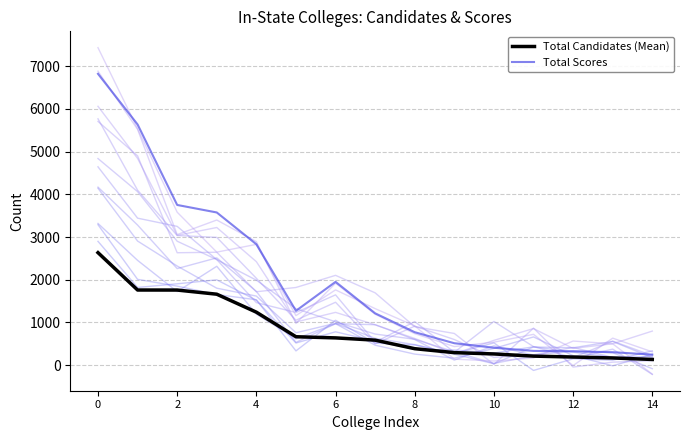

Rank the series by their average value, from lowest to highest.

Total Candidates (Mean), Total Scores